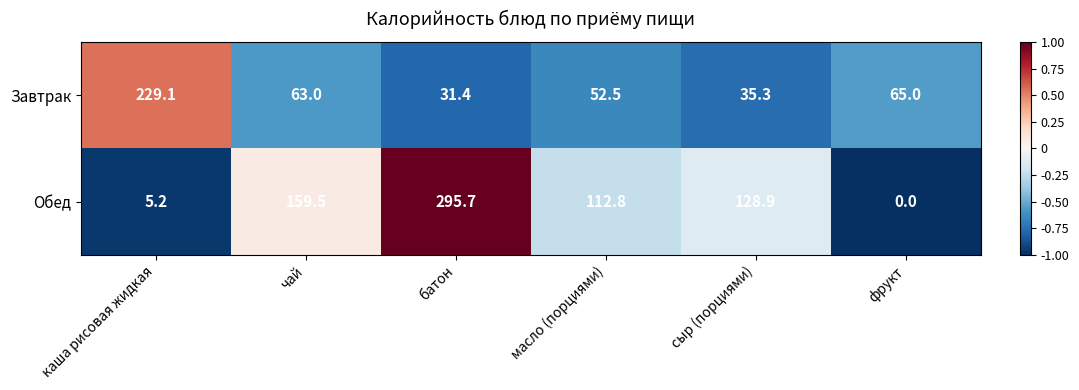

What is the difference between the Завтрак values at масло (порциями) and сыр (порциями)?

17.2